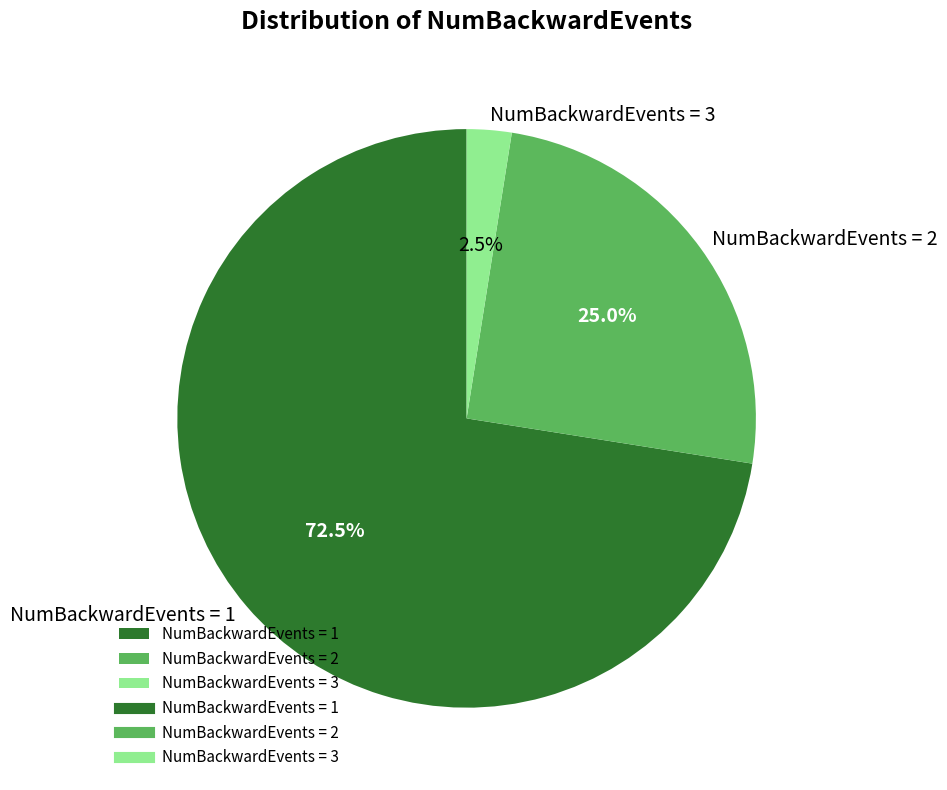

Is there any slice that represents more than half of the pie?

Yes